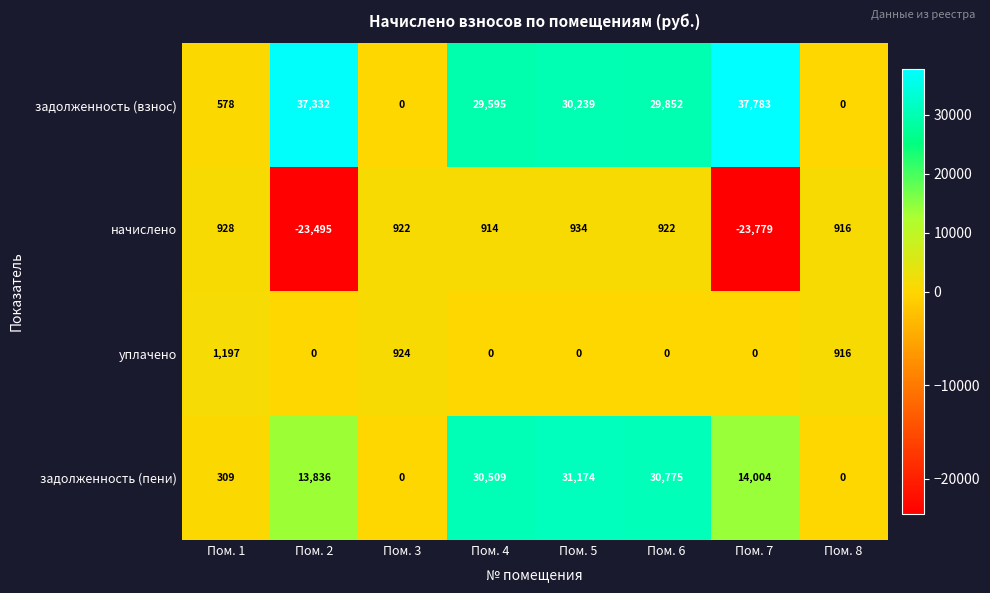

List the series in order of their peak value, highest first.

задолженность (взнос), задолженность (пени), уплачено, начислено